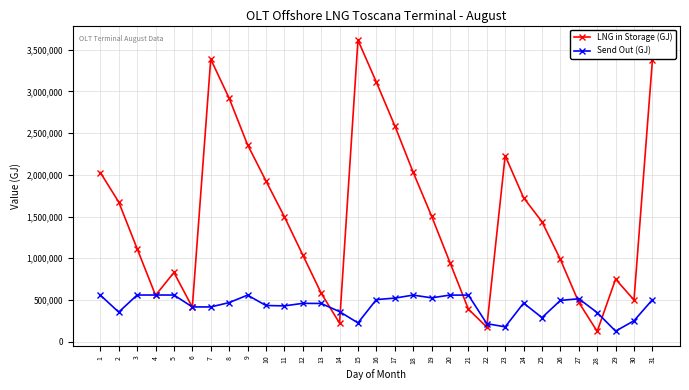

Rank the series by their maximum value, from lowest to highest.

Send Out (GJ), LNG in Storage (GJ)